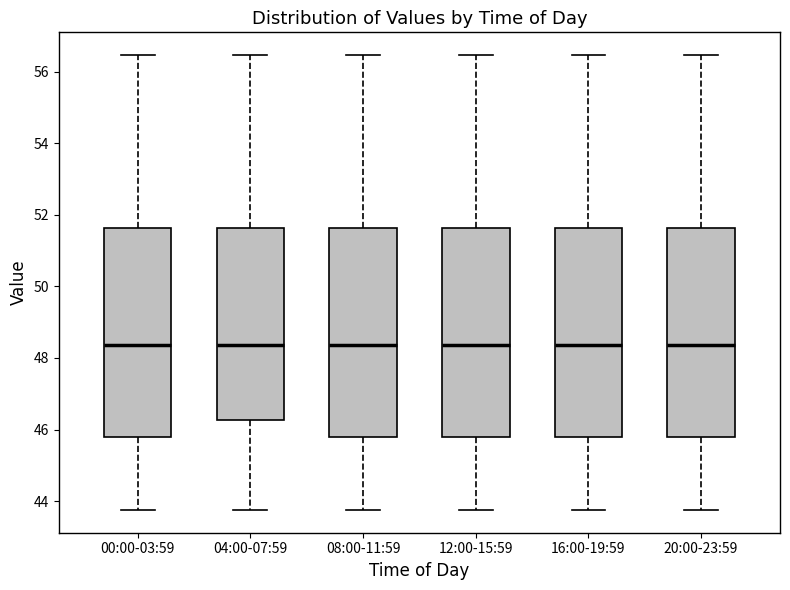

Where does the median line of the box for 20:00-23:59 sit on the y-axis? The values are not printed on the chart, so give them approximately, as read against the axis.

48.4